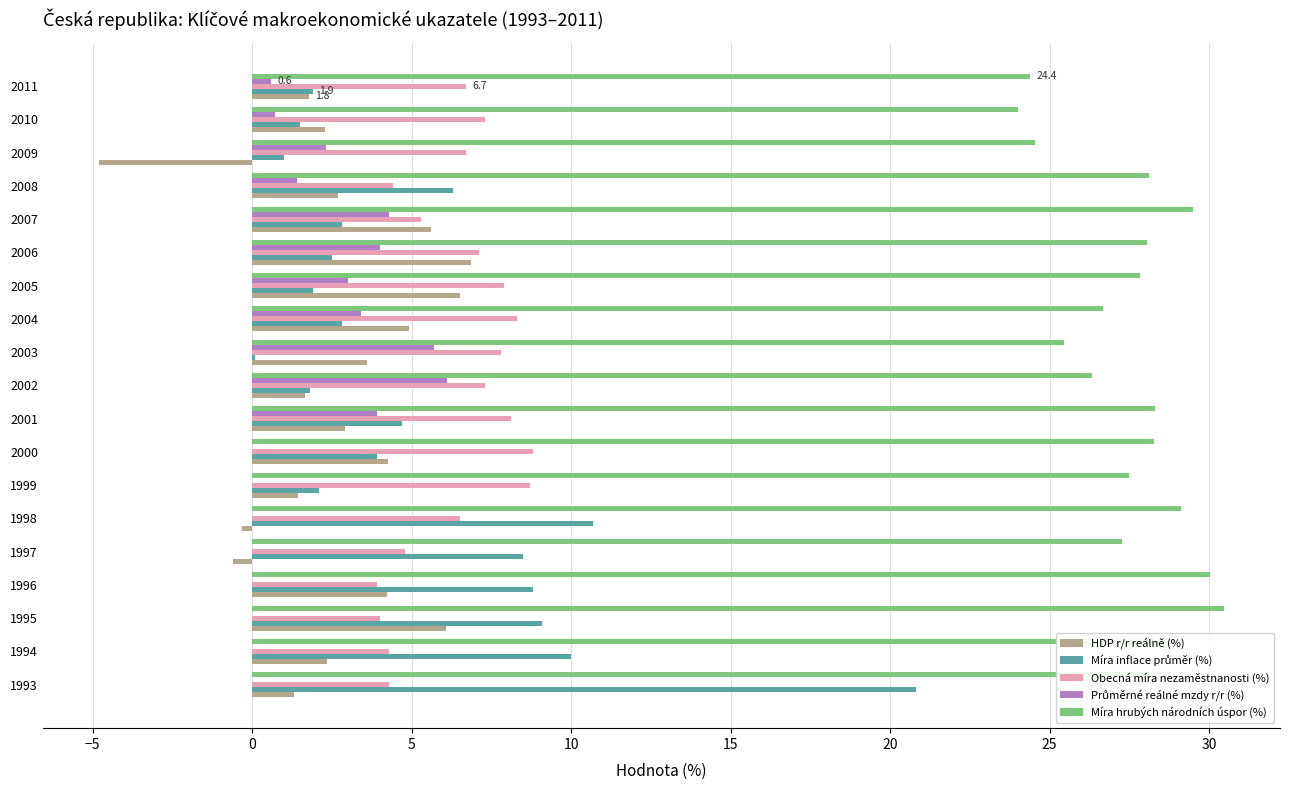

Count the number of categories in the chart.

19